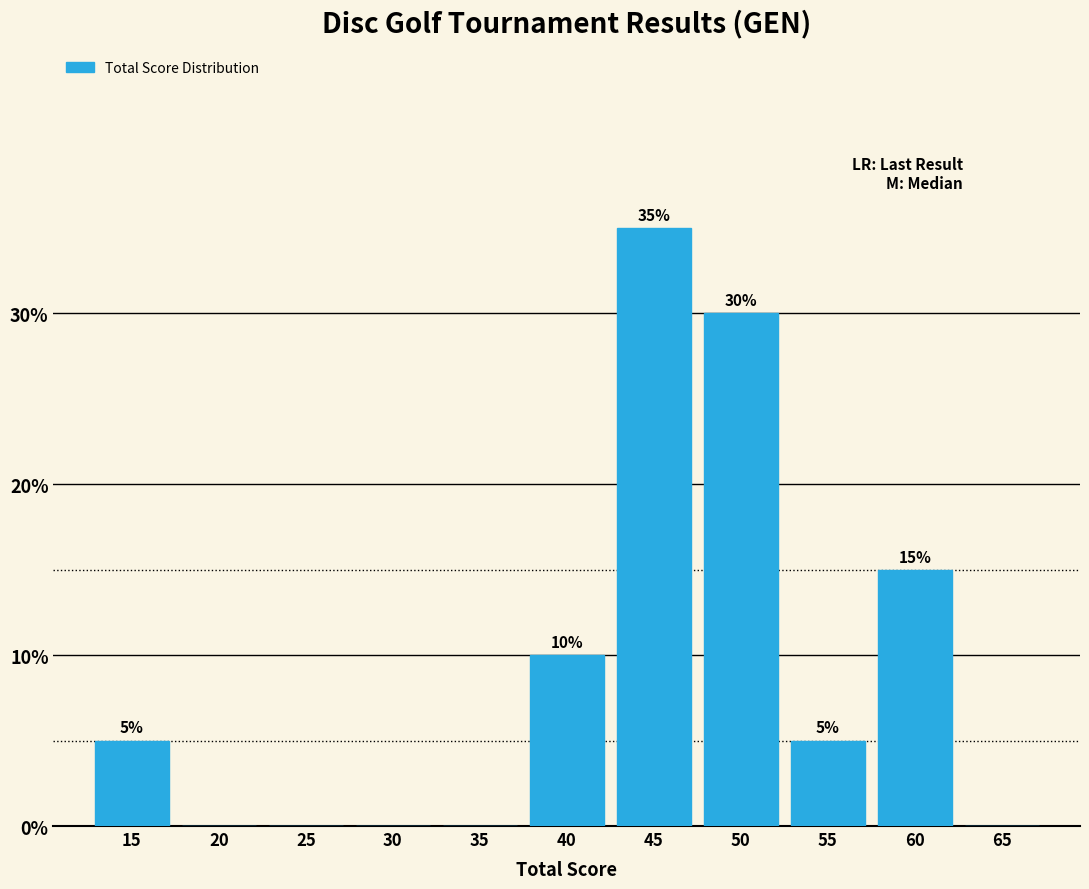

Reading left to right, transcribe all the data shown in this chart.

15=5	20=0	25=0	30=0	35=0	40=10	45=35	50=30	55=5	60=15	65=0